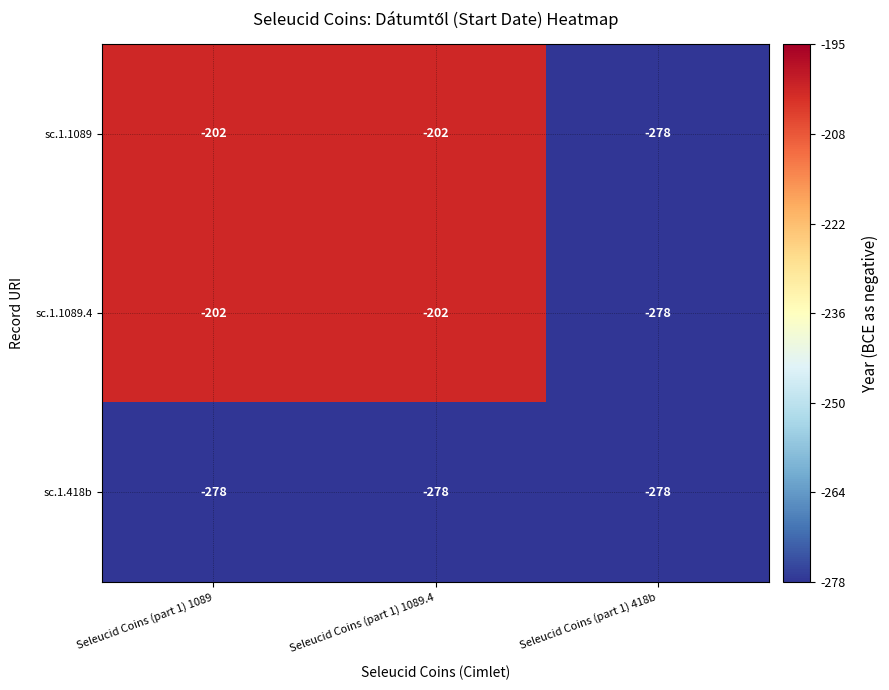

What is the total value across all series at Seleucid Coins (part 1) 418b?

-834